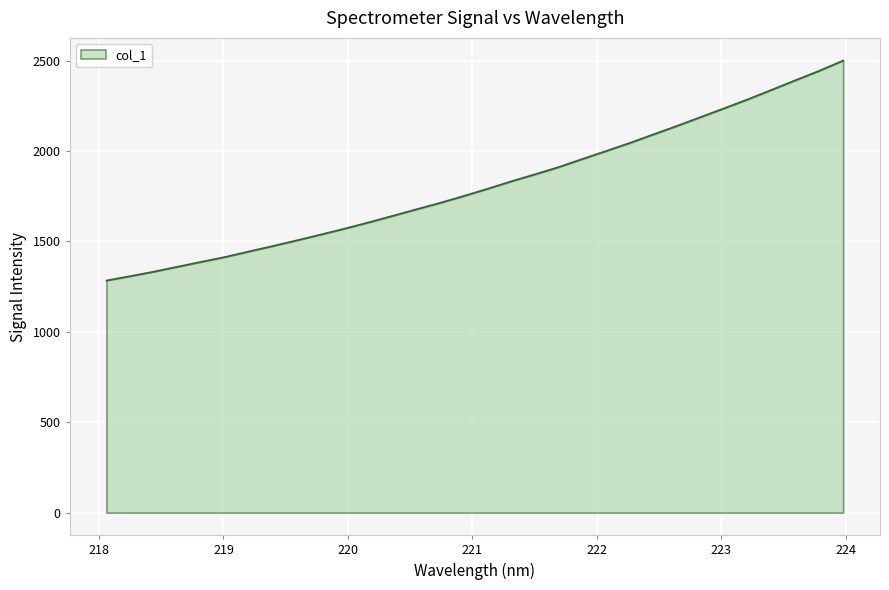

What is the minimum value shown in the chart?

1283.7